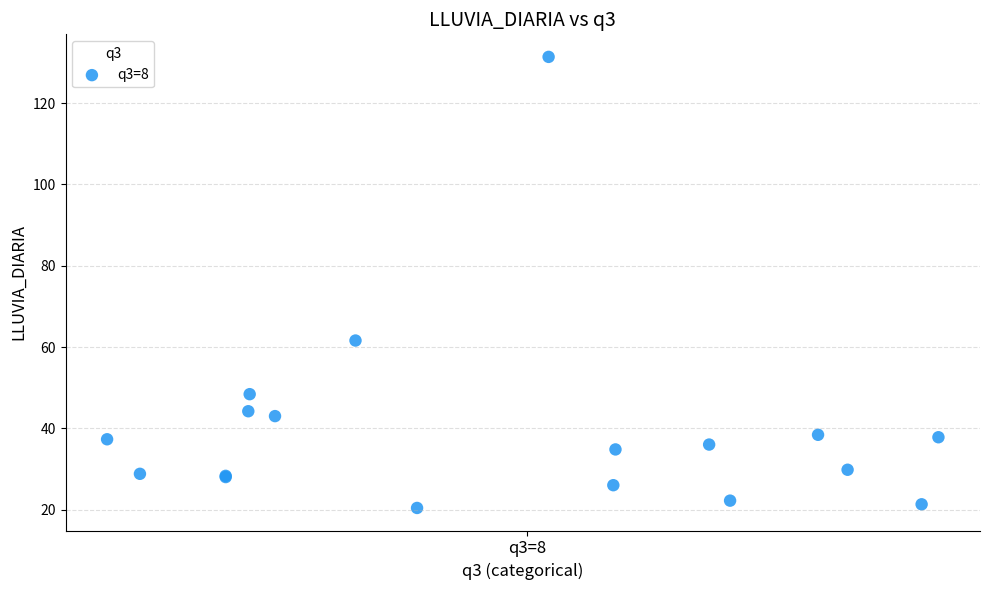

What Y value in the scatter plot is closest to 75?

61.6